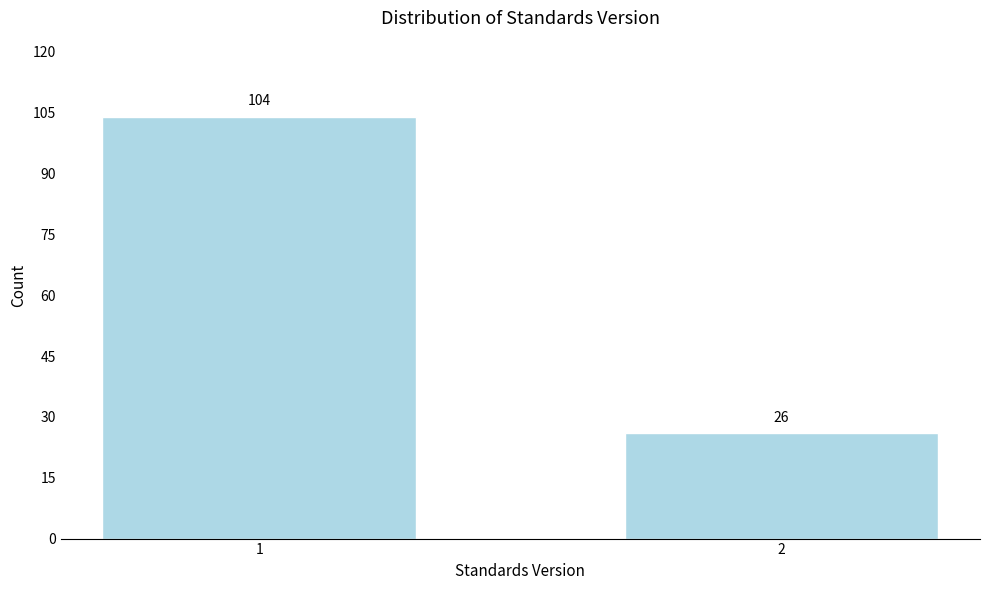

Reading left to right, what are all the values shown in this chart?

104	26